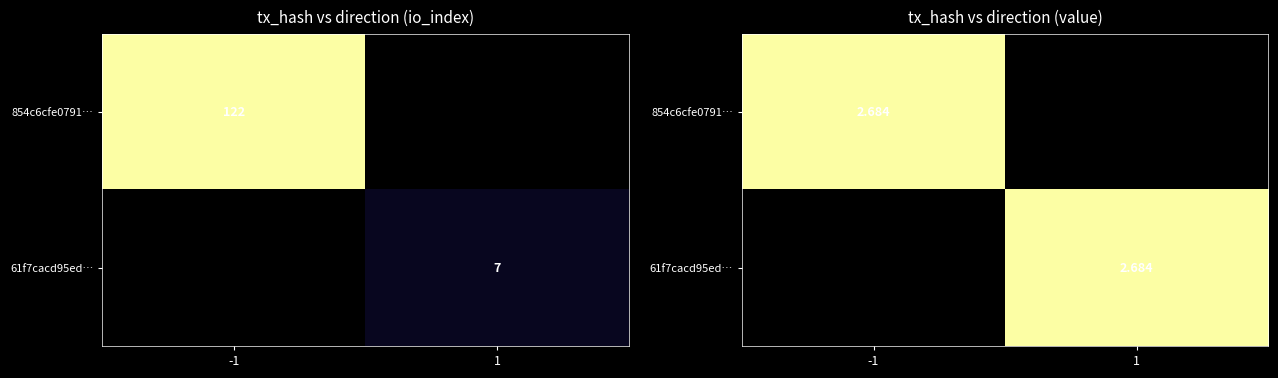

The 854c6cfe079185d50427af09141cfa82111ccc8 series shows 0.8 at value. True or false?

False